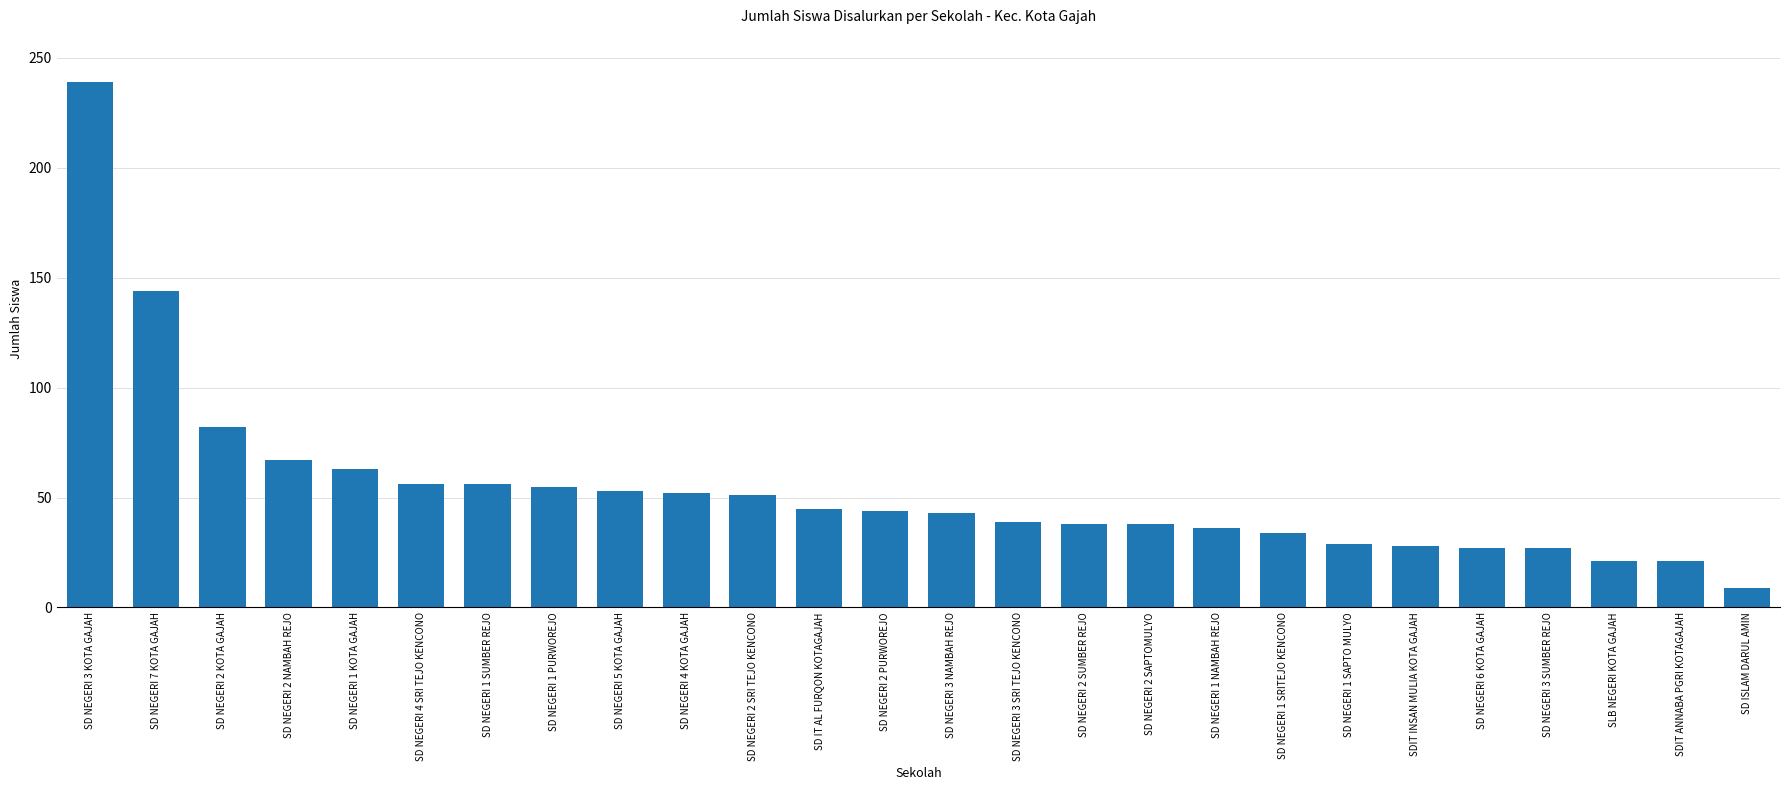

Where is the data nearest to the value 124?

SD NEGERI 7 KOTA GAJAH